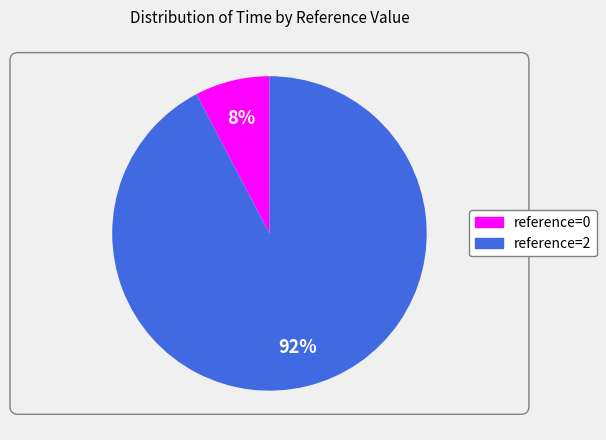

Which category has the biggest portion of the pie?

reference=2